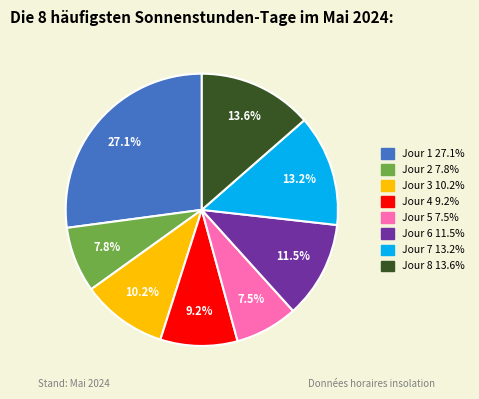

Is it true that Jour 3 is 1% of the pie?

False